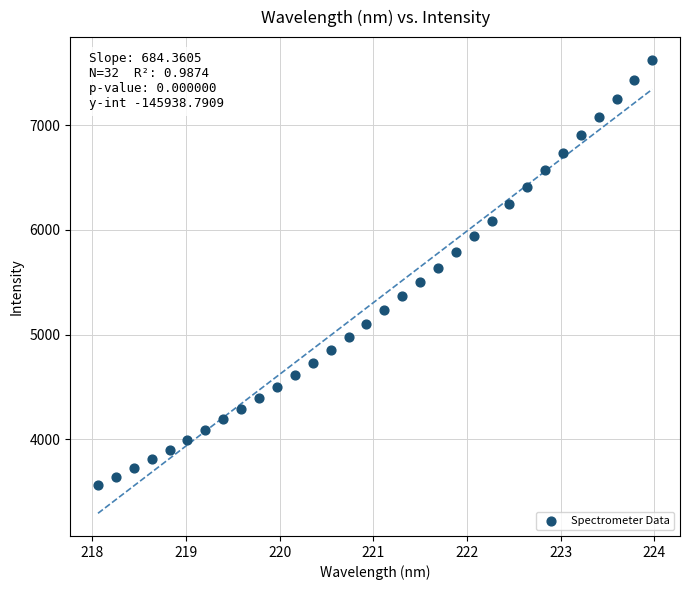

What is the range of Y values (max minus min)?

4063.0